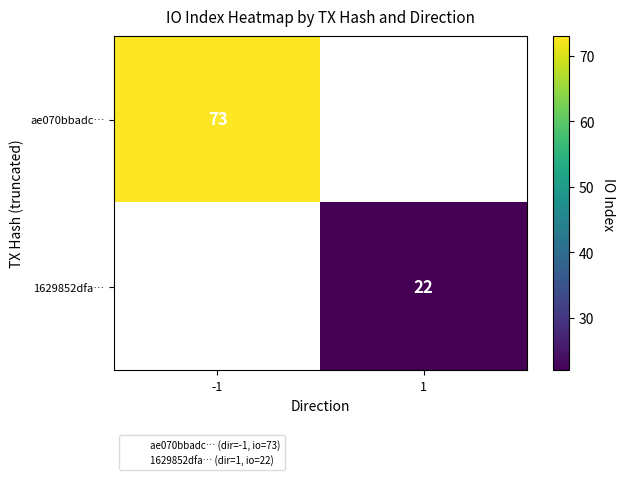

The value of ae070bbadc… at -1 is 34. True or false?

False